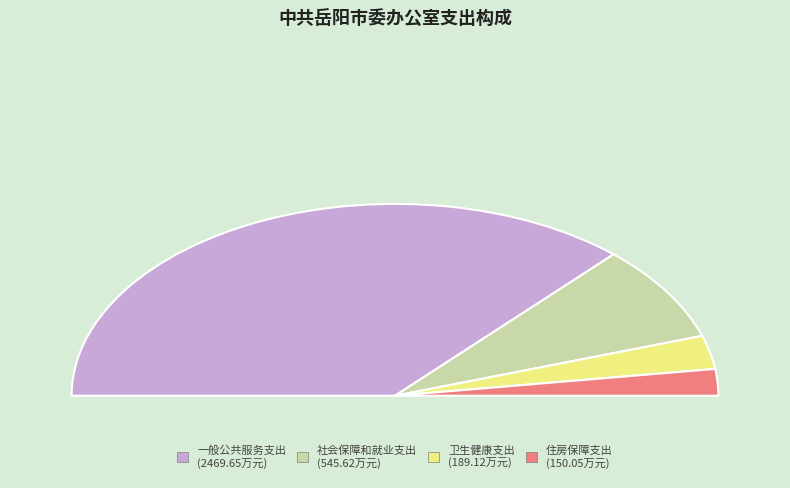

What is the majority slice?

一般公共服务支出